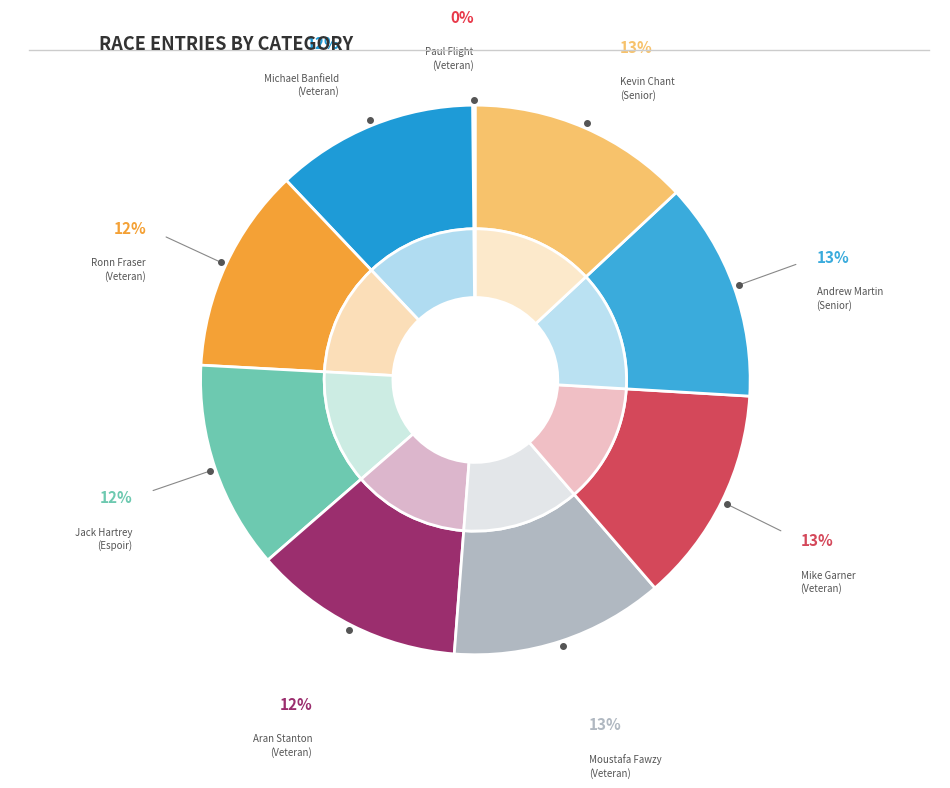

Rank the categories by value from lowest to highest.

Paul Flight
(Veteran), Michael Banfield
(Veteran), Ronn Fraser
(Veteran), Jack Hartrey
(Espoir), Aran Stanton
(Veteran), Moustafa Fawzy
(Veteran), Mike Garner
(Veteran), Andrew Martin
(Senior), Kevin Chant
(Senior)